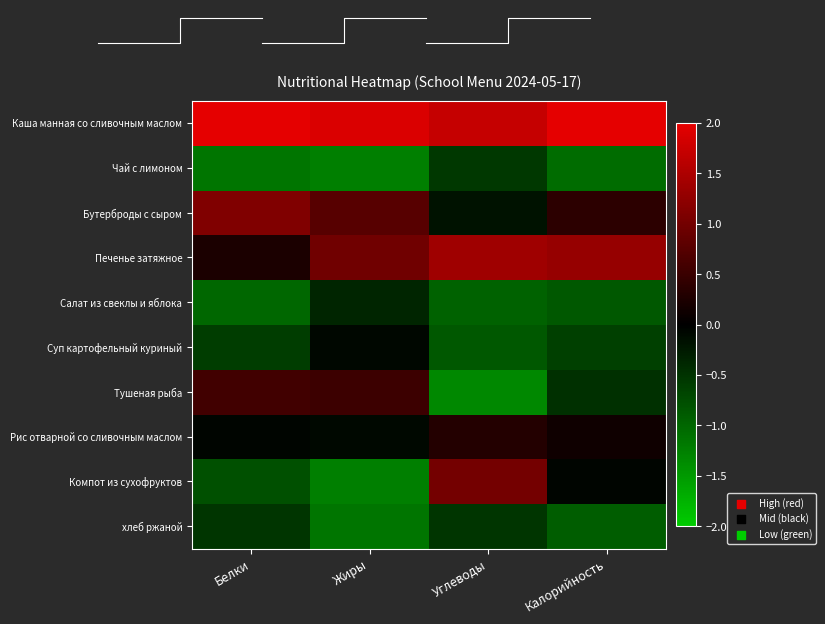

True or false: Чай с лимоном has a value of -0.6 at Жиры.

False